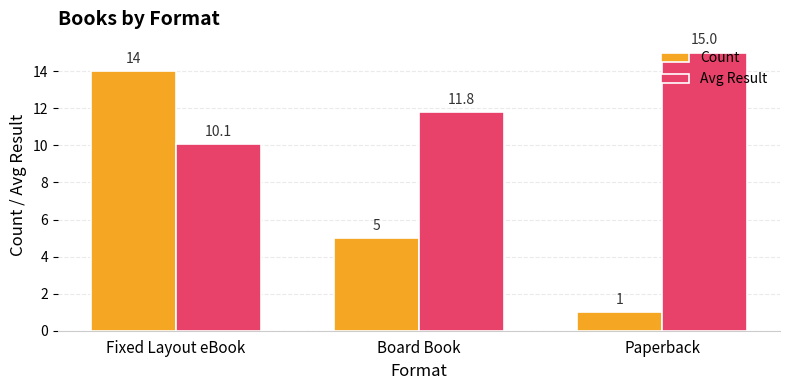

What is the difference between the maximum and minimum values in the Avg Result series?

4.9